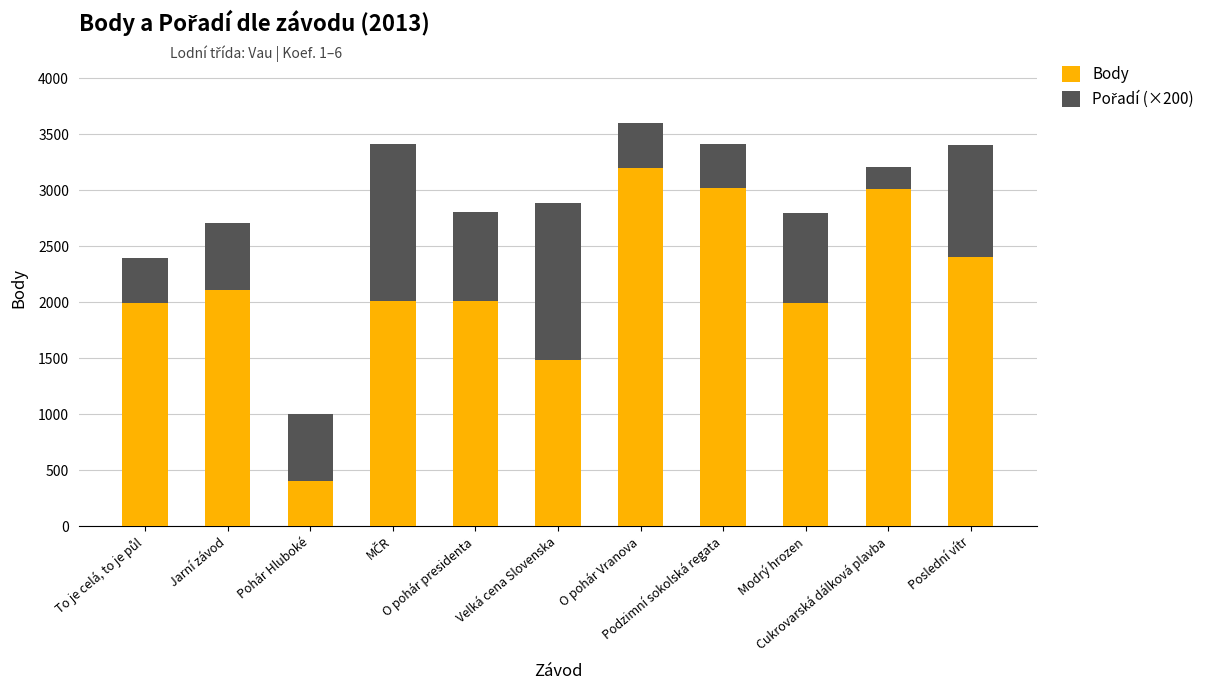

What is the lowest value of the Body series?

402